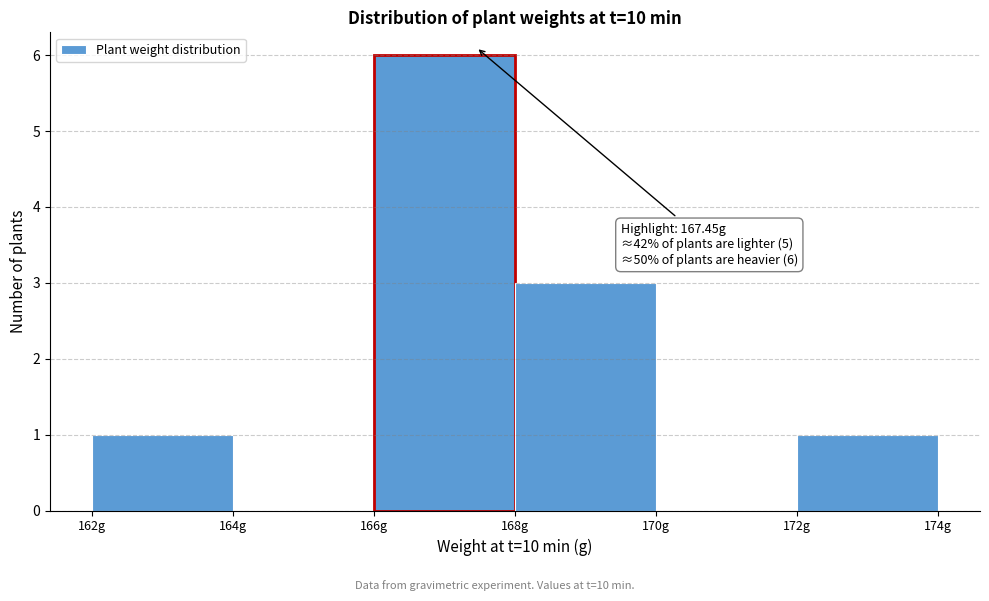

Which range on the x-axis has the tallest bar?

166 to 168